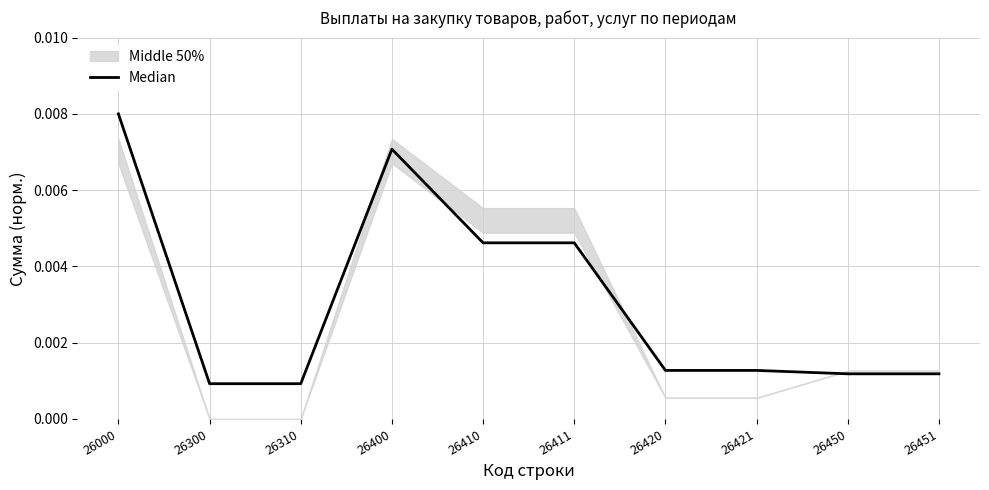

Count the values in the range 0 to 1.

10